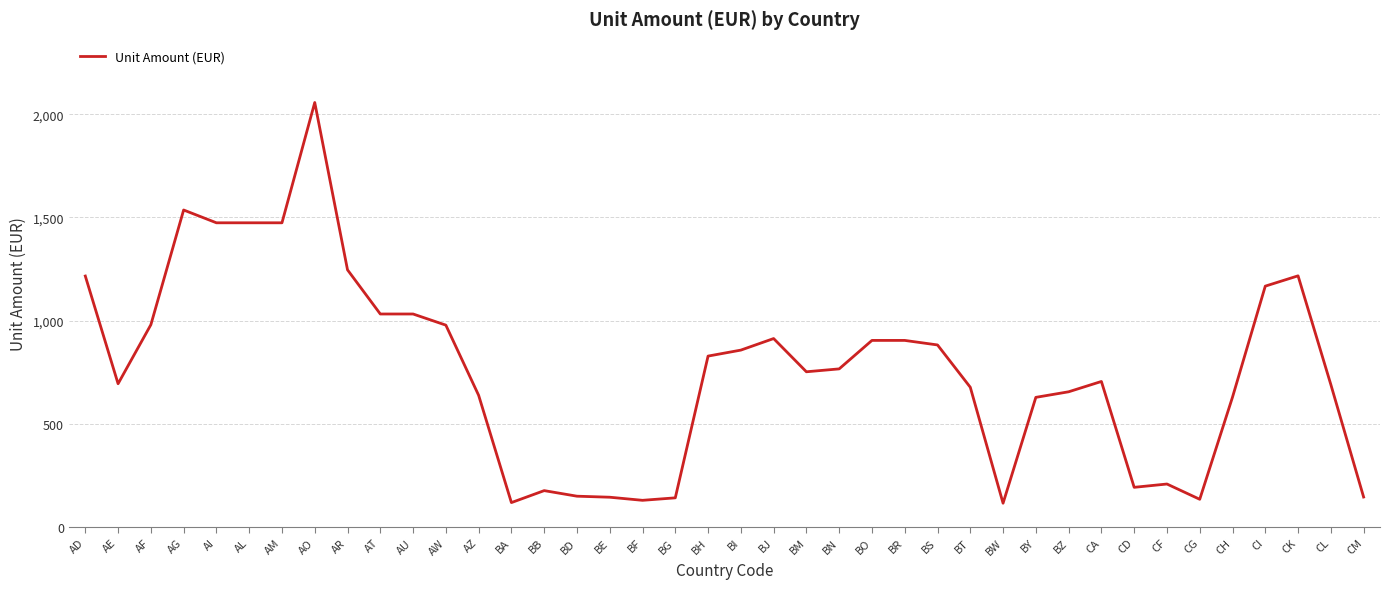

Is it true that the value at BI is 413?

False